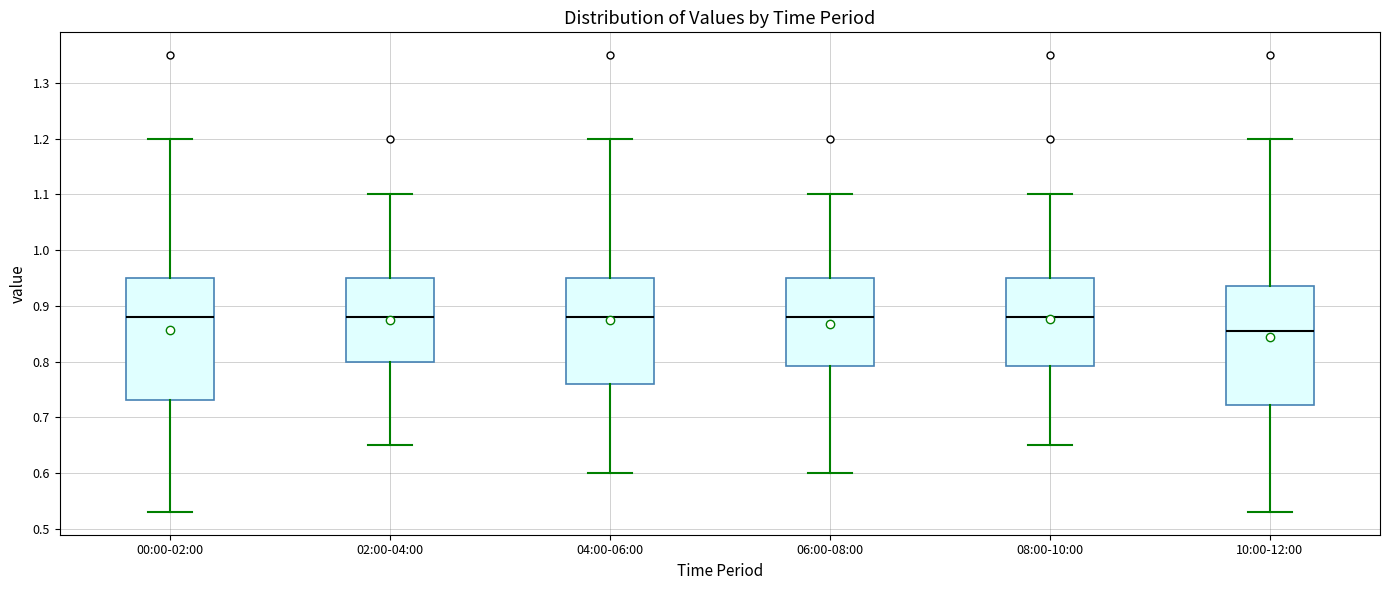

Which box has the lowest median line?

10:00-12:00